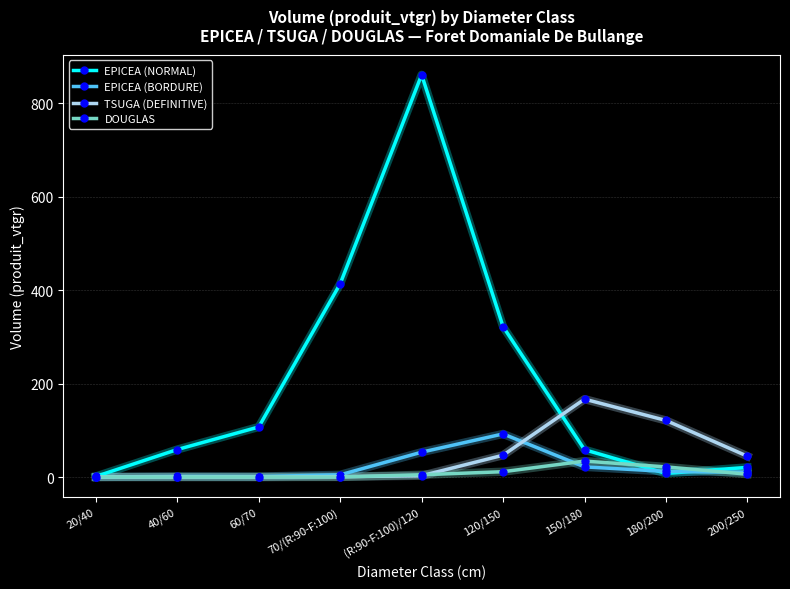

Where is EPICEA (NORMAL) nearest to the value 431?

70/(R:90-F:100)